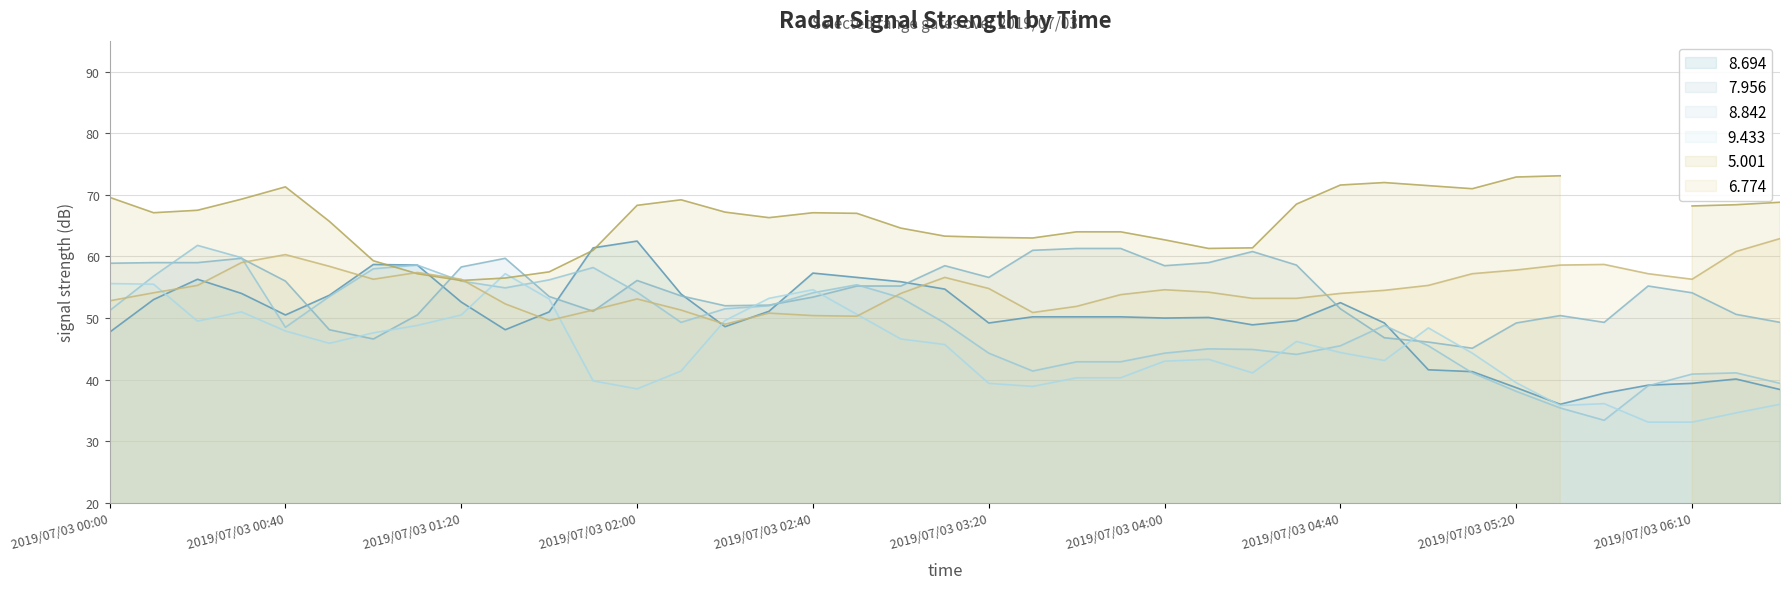

Where does the 8.842 series first go above 48?

2019/07/03 00:00